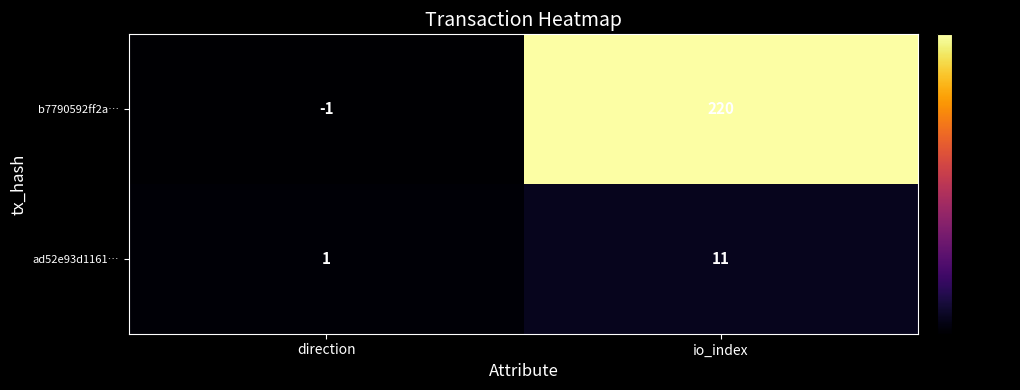

Count the number of data series in this chart.

2